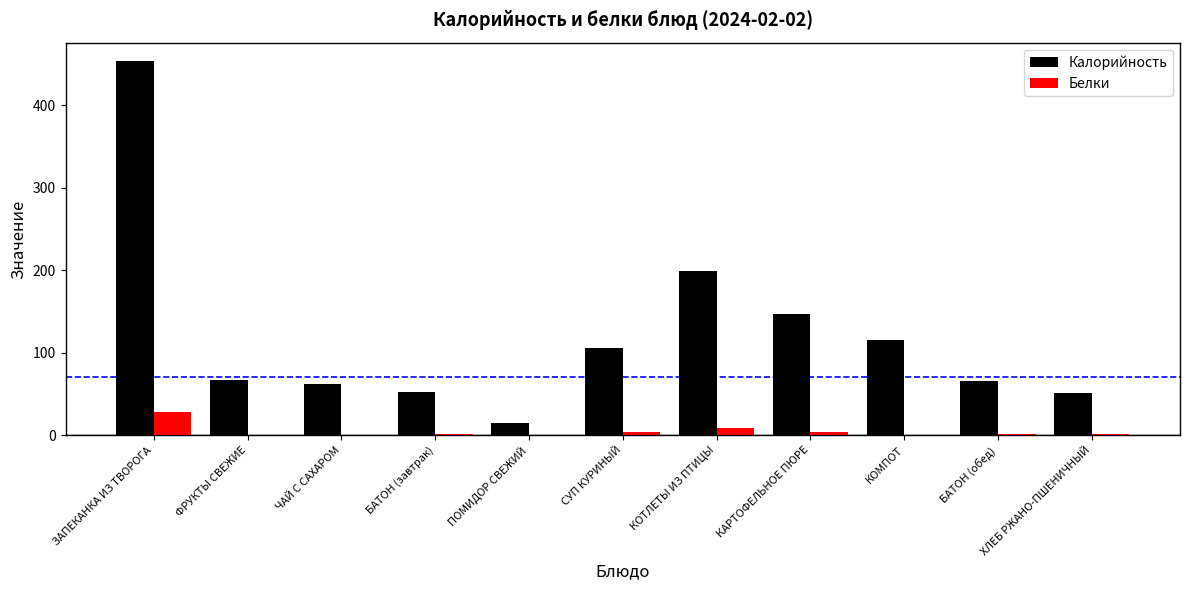

What is the difference between the Белки values at КОТЛЕТЫ ИЗ ПТИЦЫ and БАТОН (обед)?

7.1